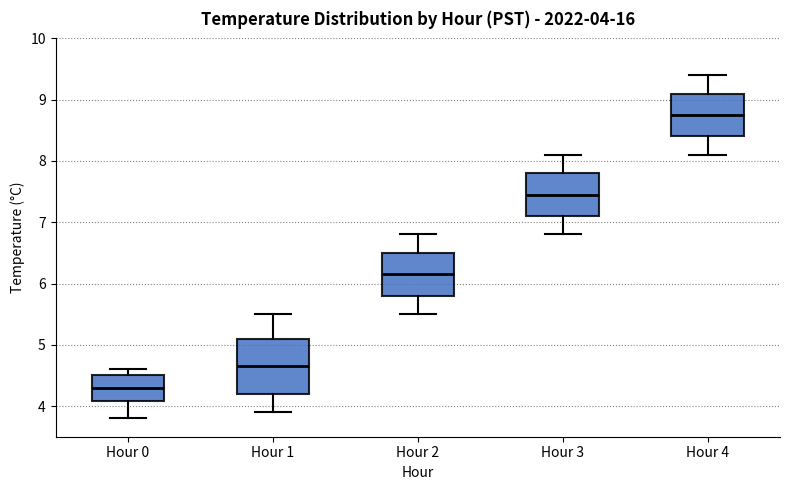

Comparing the boxes themselves (not the whiskers), which one is the tallest?

Hour 1